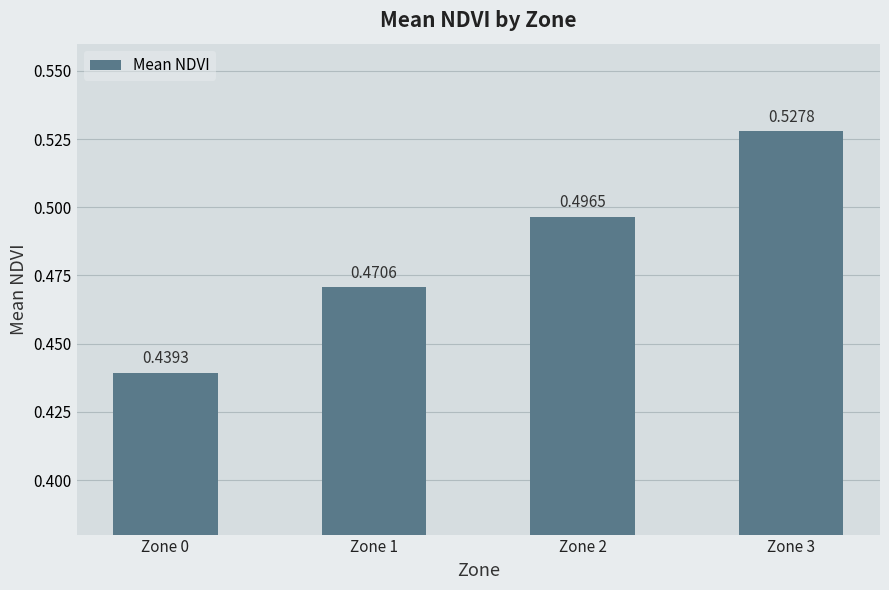

Which has a higher value, Zone 0 or Zone 1?

Zone 1